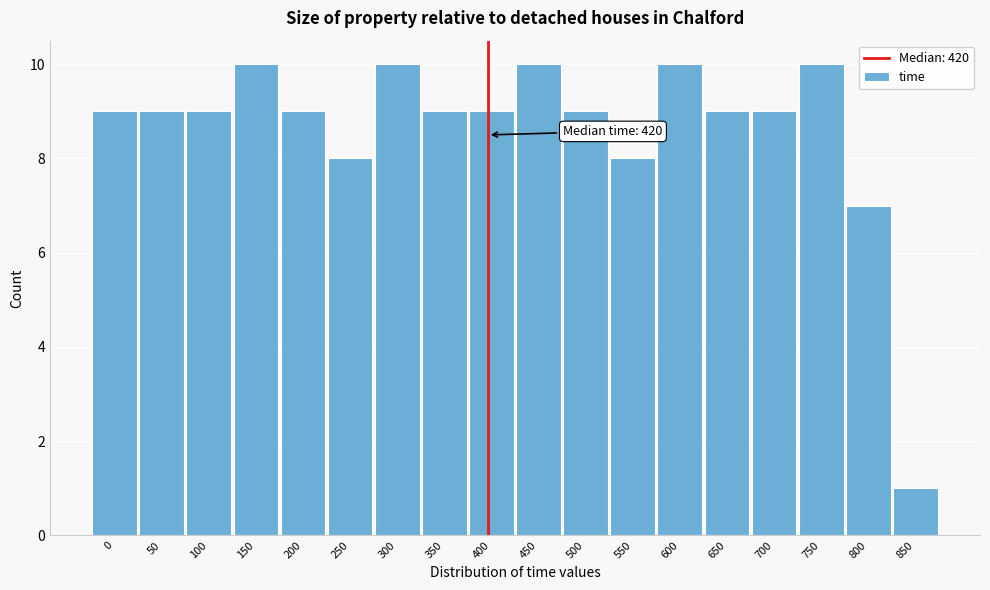

Reading left to right, what are all the values shown in this chart?

0=9	50=9	100=9	150=10	200=9	250=8	300=10	350=9	400=9	450=10	500=9	550=8	600=10	650=9	700=9	750=10	800=7	850=1